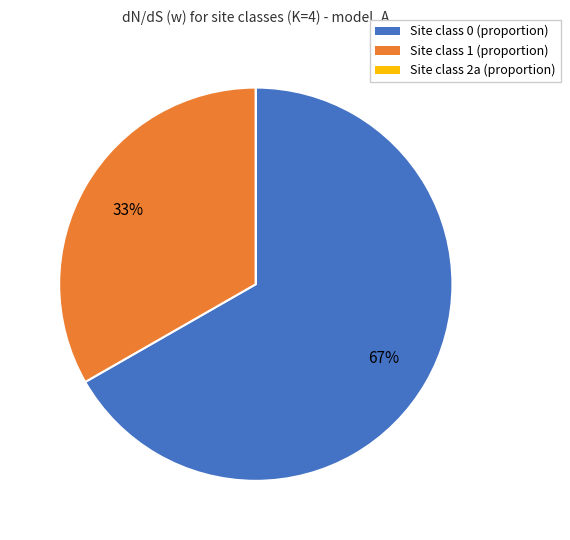

Is the sum of Site class 0 (proportion) and Site class 1 (proportion) greater than half?

Yes